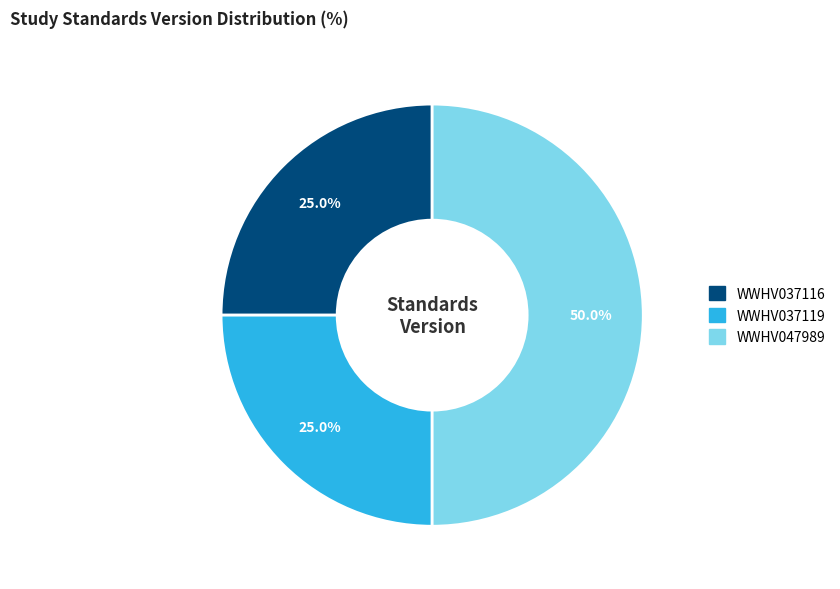

Approximately how many times larger is the value at WWHV037119 compared to WWHV047989?

0.5